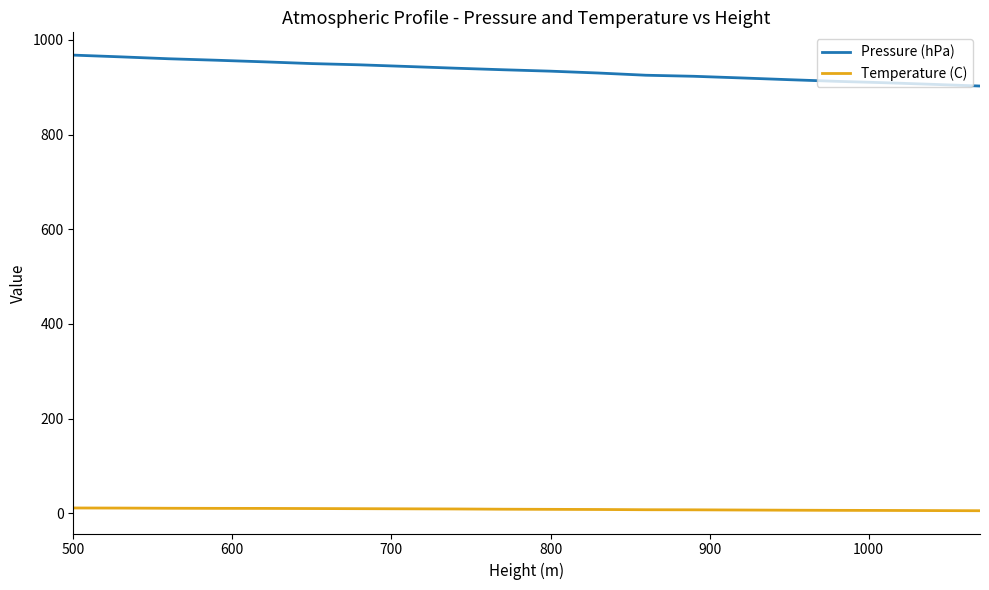

True or false: Temperature (C) and Pressure (hPa) intersect in this chart.

False